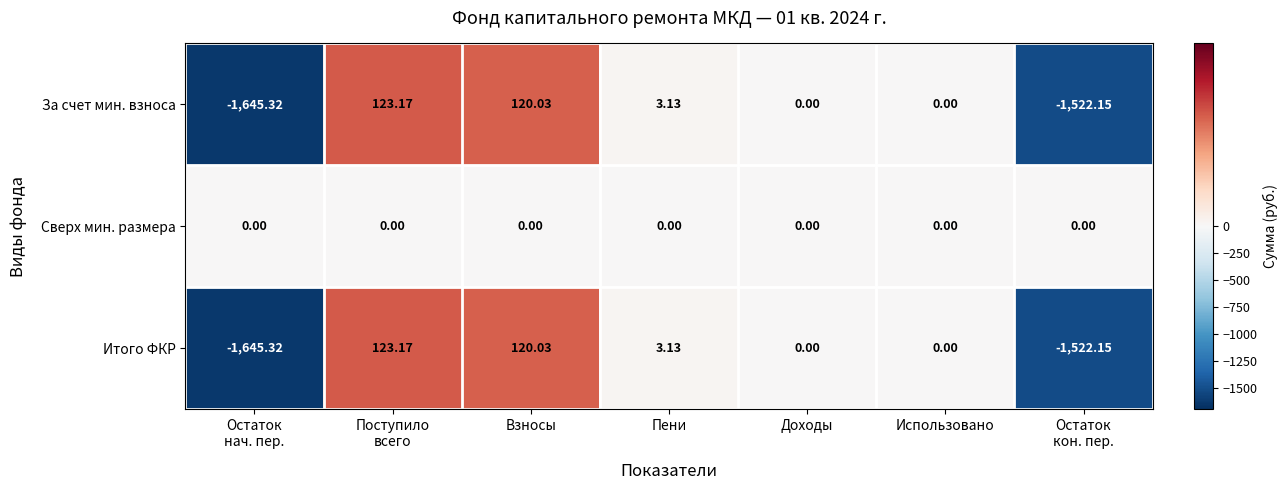

Which series has the largest total across all categories?

Сверх мин. размера